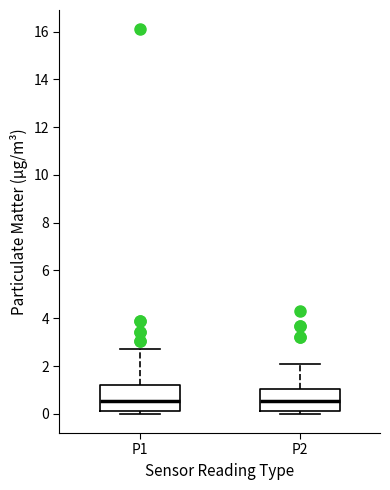

Reading left to right, transcribe this box plot: for each box, give where its median line is, the range the box spans, and where its two whiskers end, as read against the y-axis. The values are not printed on the chart, so give them approximately, as read against the axis.

P1: median 0.6, box 0.2 to 1.2, whiskers 0.0 to 2.8
P2: median 0.6, box 0.2 to 1.0, whiskers 0.0 to 2.0